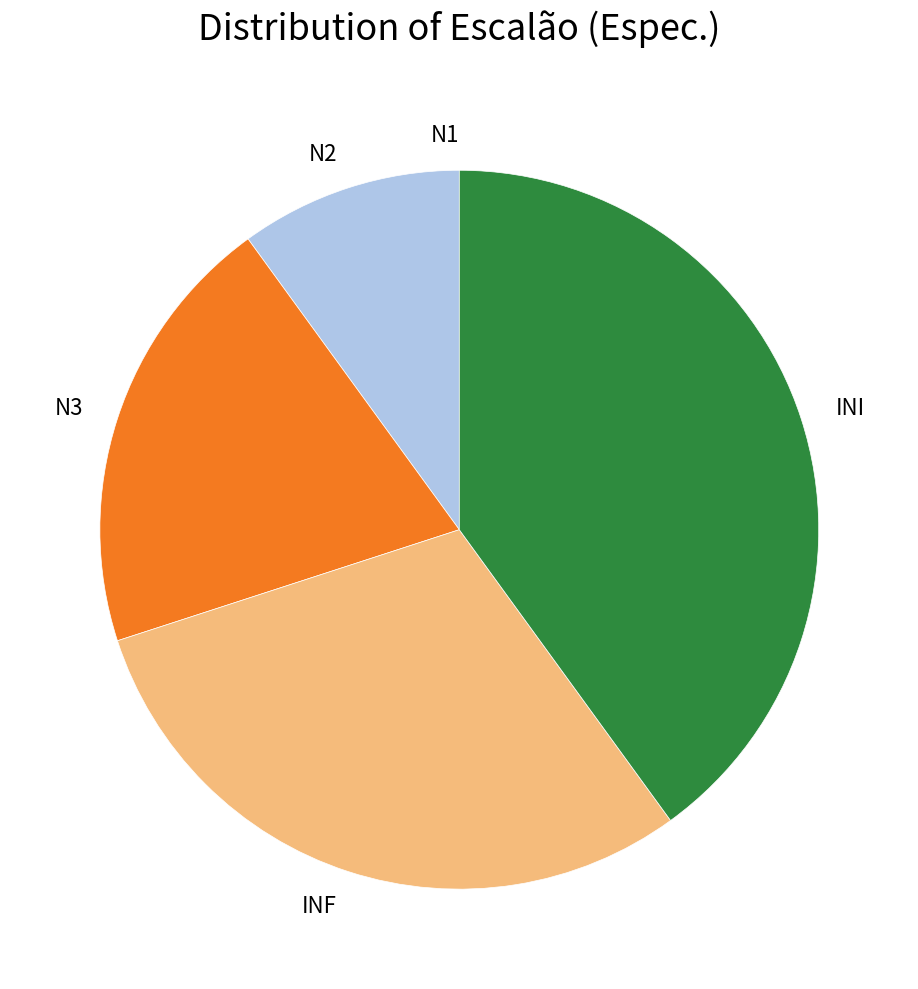

Is INF the majority of the pie?

No